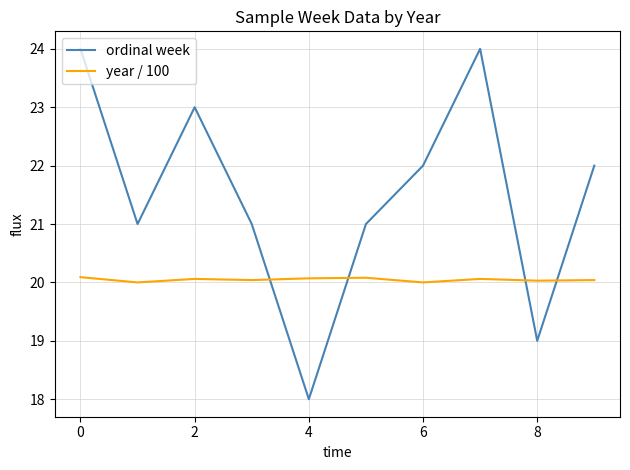

What is the difference between the maximum and minimum values in the year / 100 series?

0.1